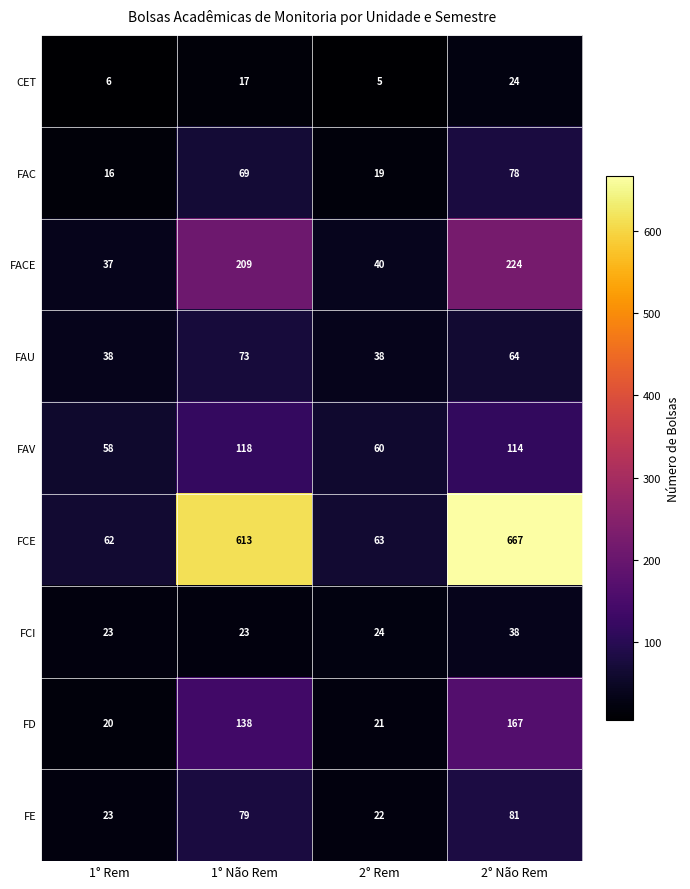

At which category is the sum across all series the highest?

2° Não Rem